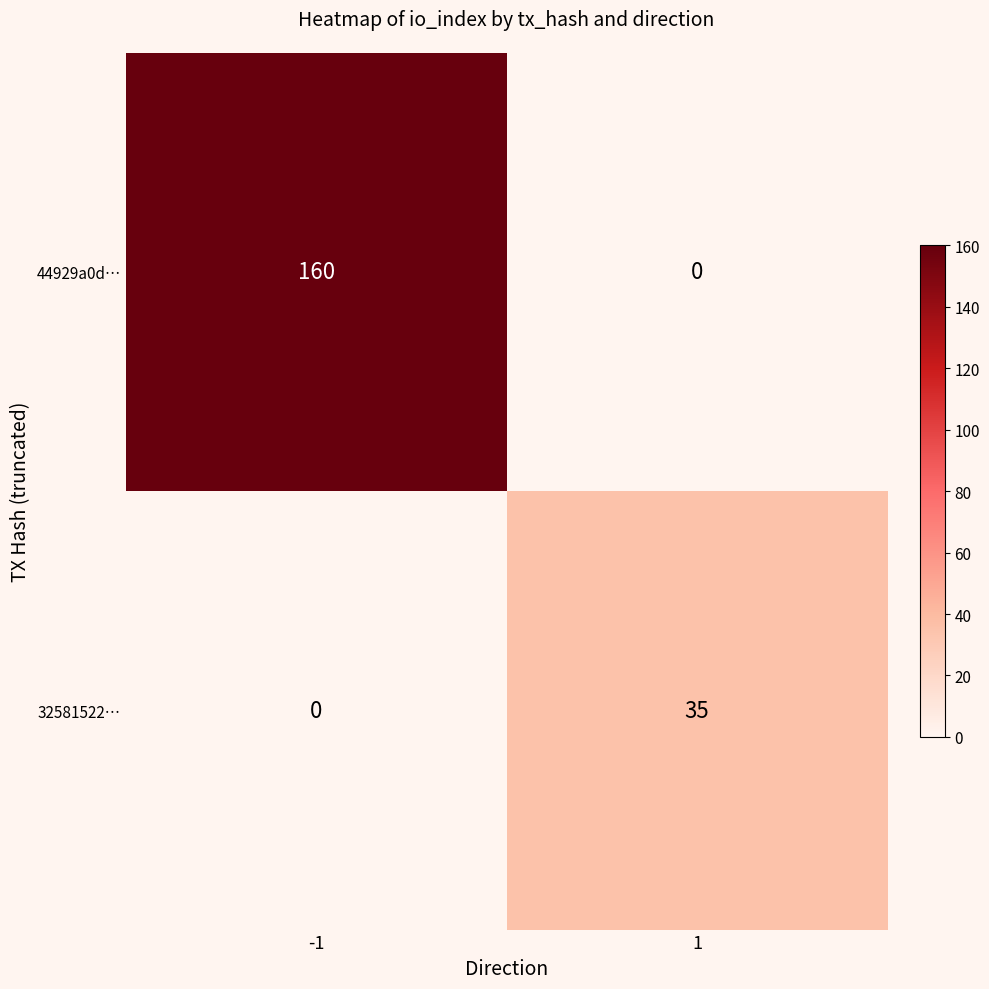

Reading left to right, list all the values displayed in this chart.

44929a0d…: -1=160	1=0
32581522…: -1=0	1=35